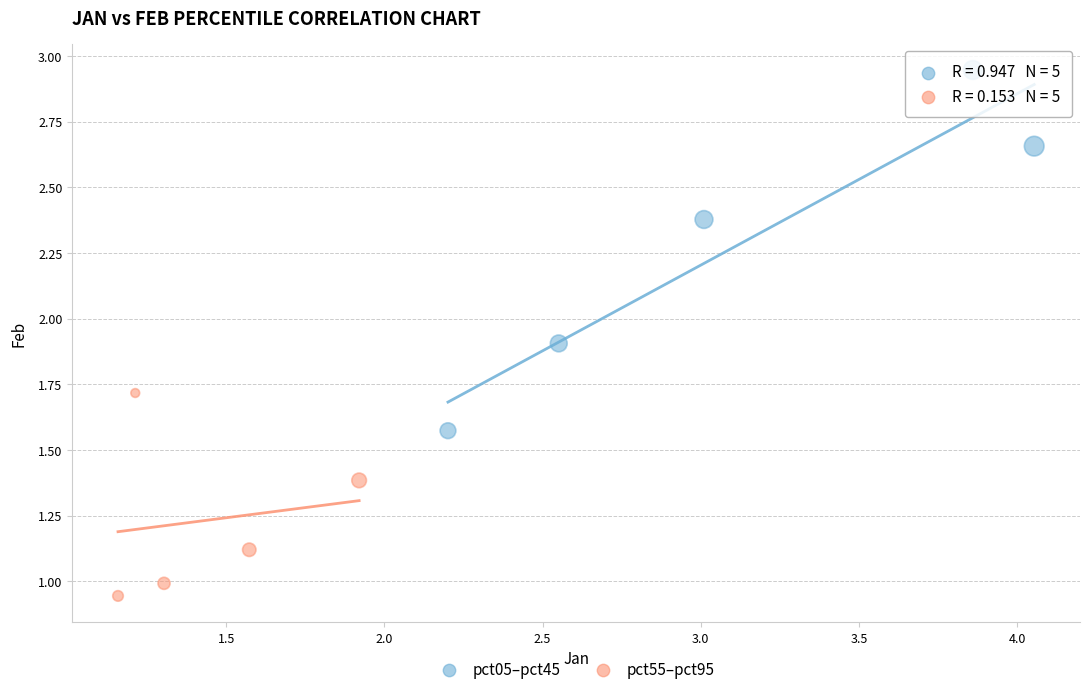

Which series contains the highest Y value?

pct05–pct45